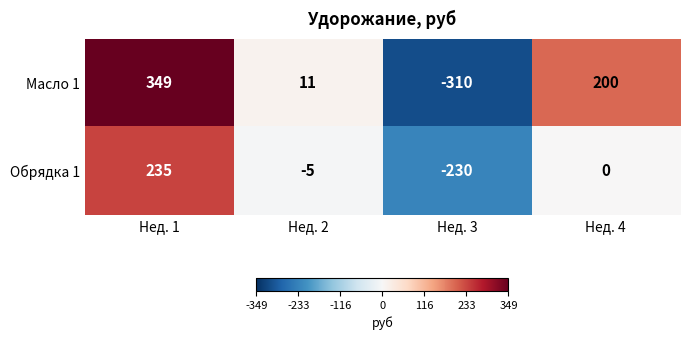

What is the highest value of the Обрядка 1 series?

235